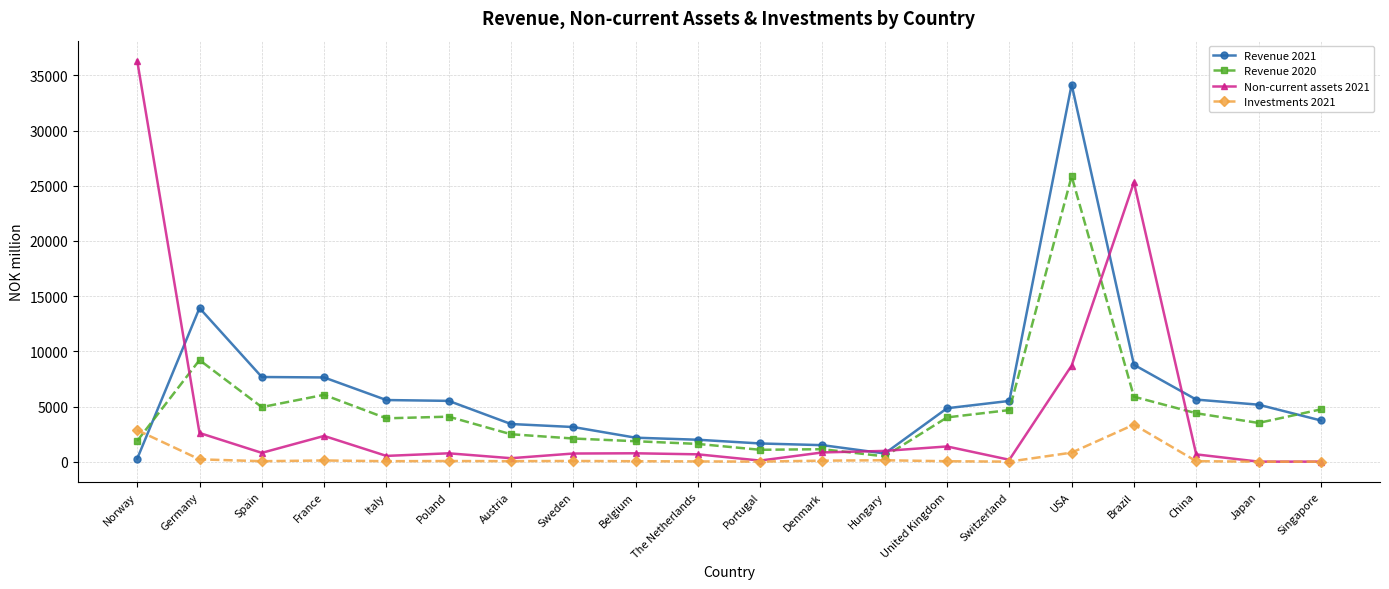

How many categories are shown in the chart?

20